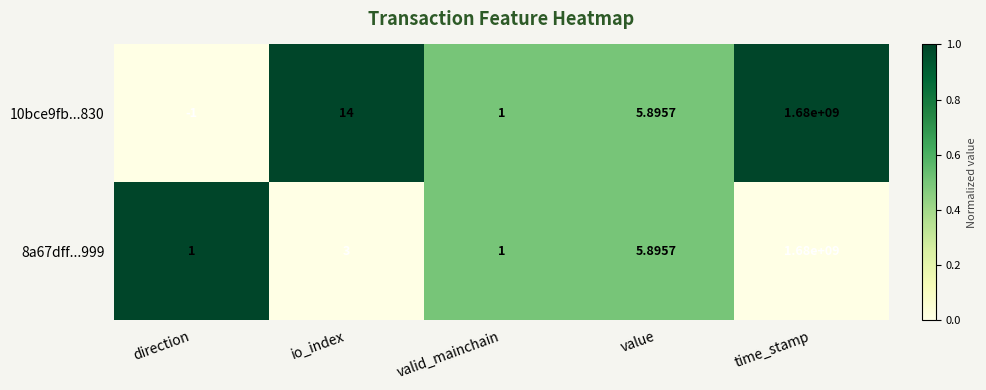

Which category has the highest value in the 10bce9fb...830 series?

time_stamp